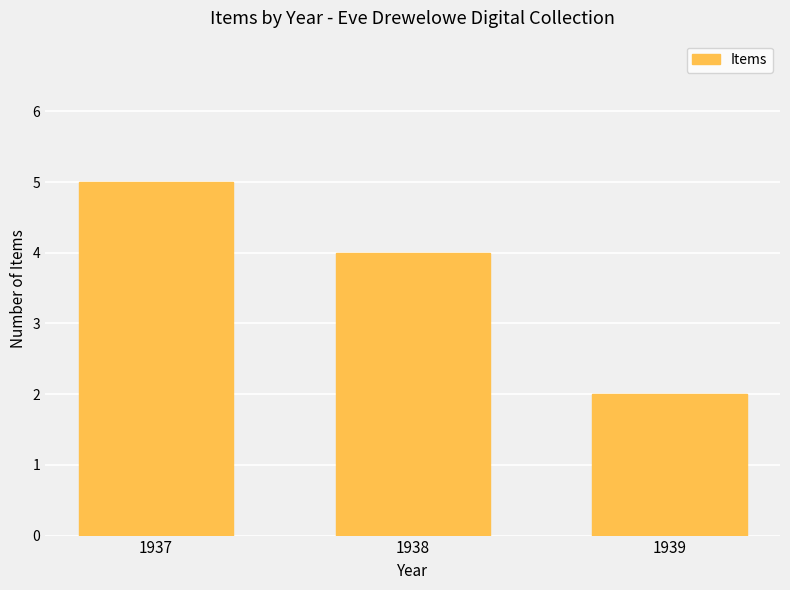

Approximately how many times larger is the value at 1939 compared to 1937?

0.4